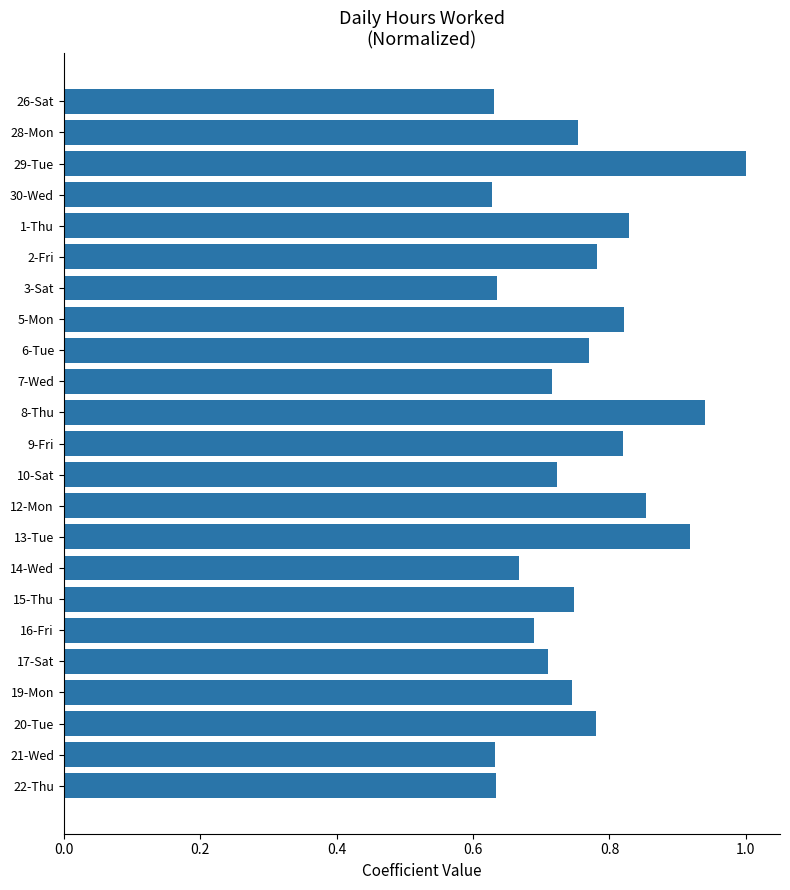

What is the greatest value displayed?

1.0